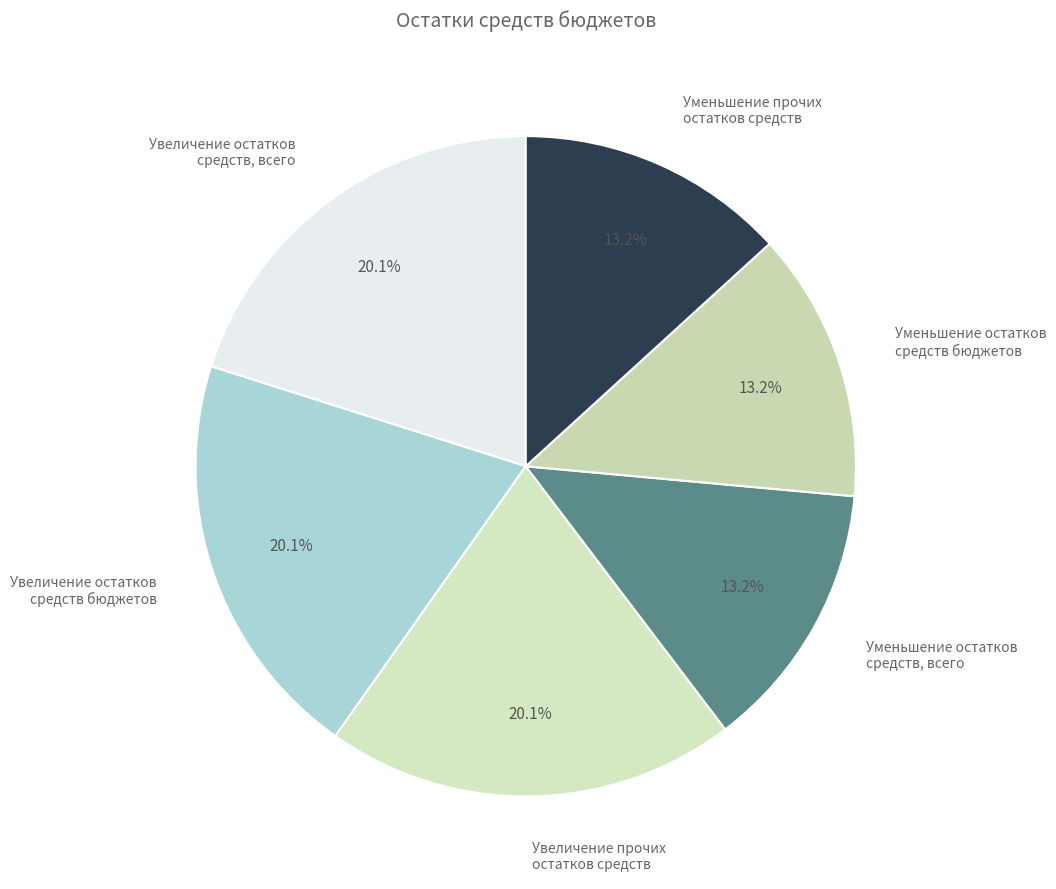

Does Уменьшение остатков средств бюджетов account for over 50% of the chart?

No